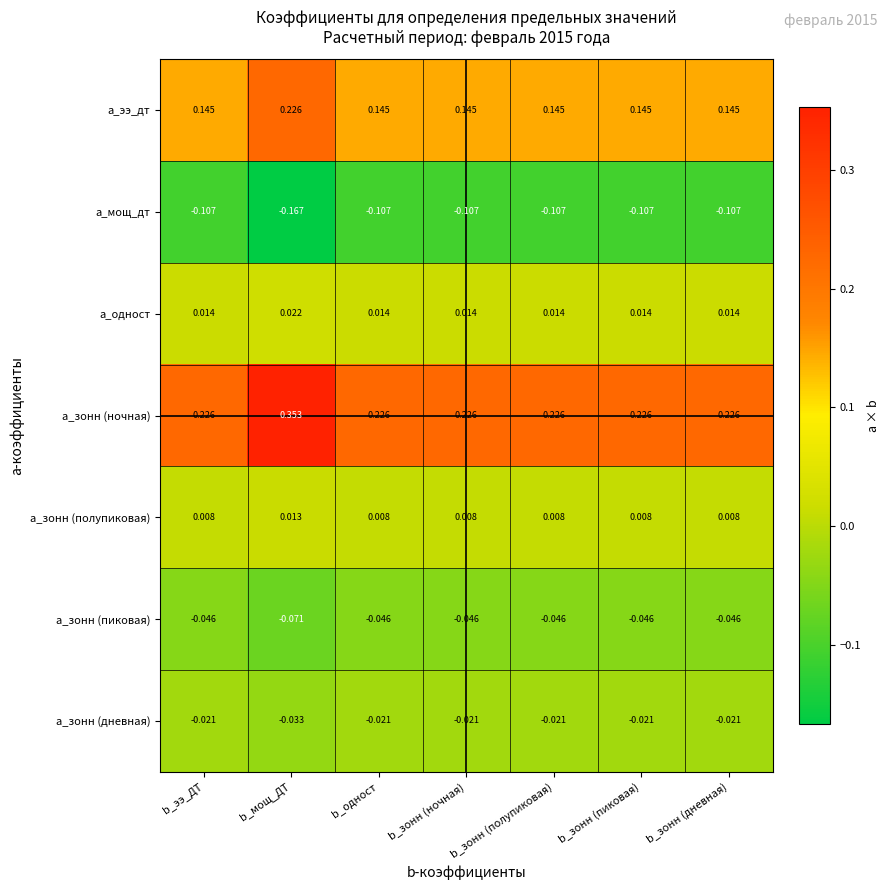

List the series in order of their peak value, lowest first.

a_мощ_дт, a_зонн (пиковая), a_зонн (дневная), a_зонн (полупиковая), a_одност, a_ээ_дт, a_зонн (ночная)